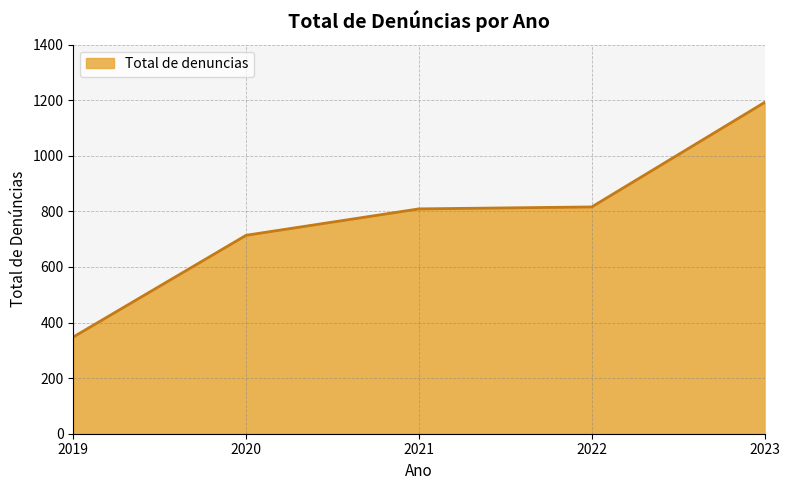

True or false: there are more than 2 points higher than both neighbors.

False